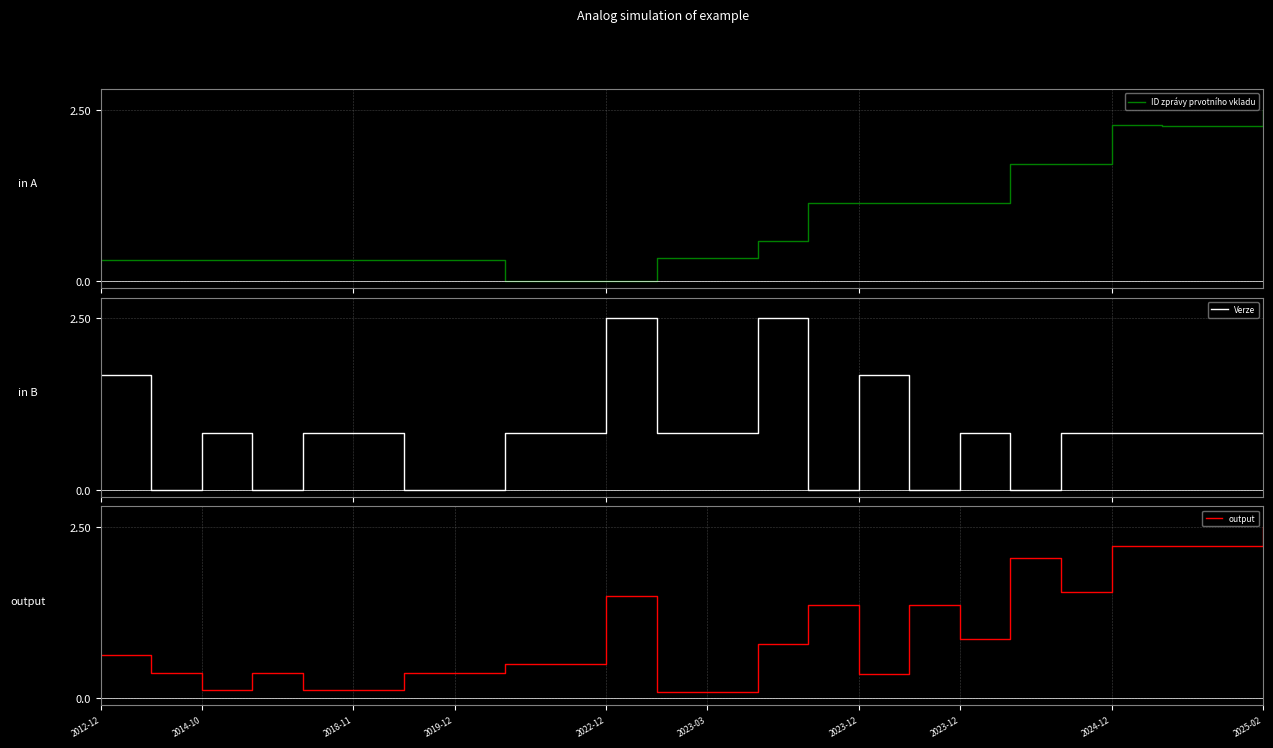

At how many categories does at least one series exceed 0?

24